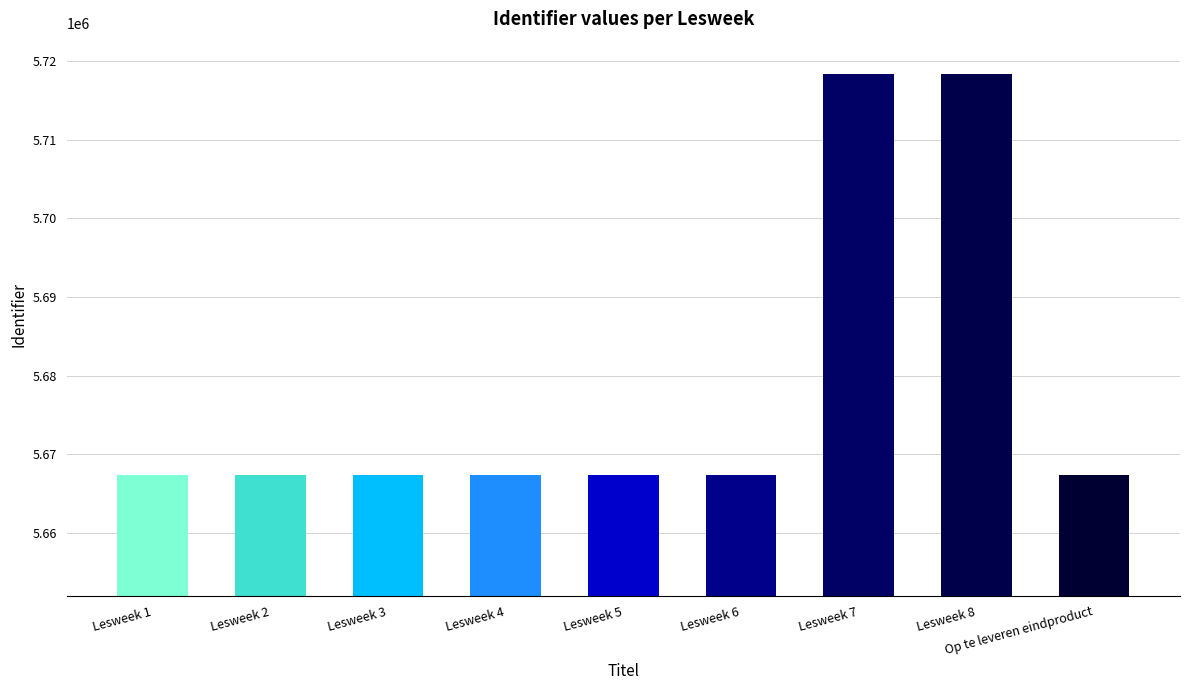

What is the minimum value shown in the chart?

5667313